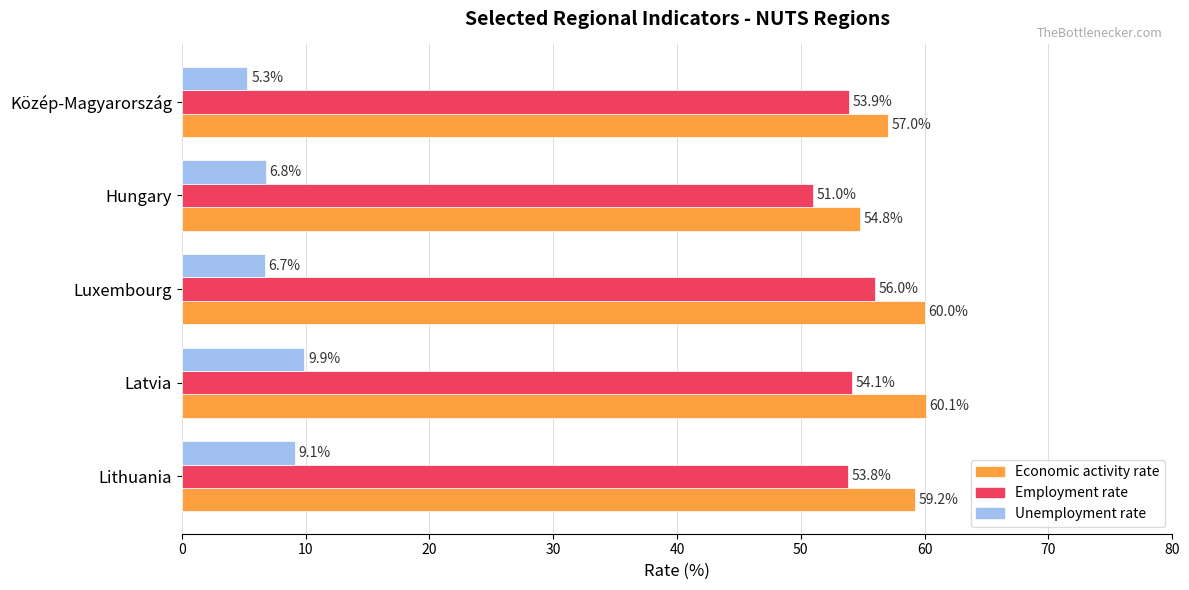

What is the average value of the Unemployment rate series?

7.6